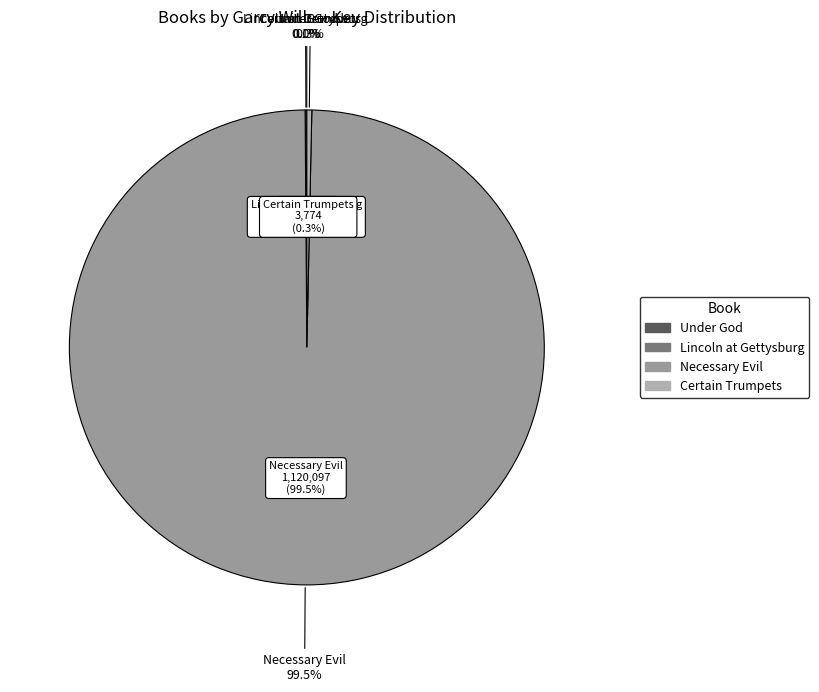

To the nearest percent, what is the combined percentage of Under God and Necessary Evil?

100%